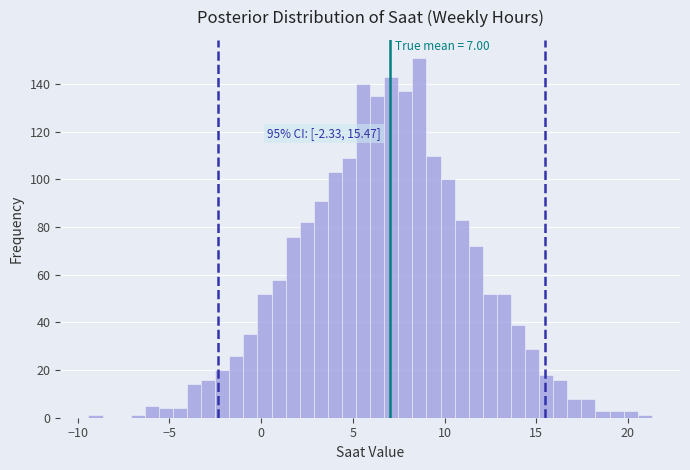

Around what value on the x-axis is the tallest bar? Give the approximate position of its centre, as read against the axis.

8.5